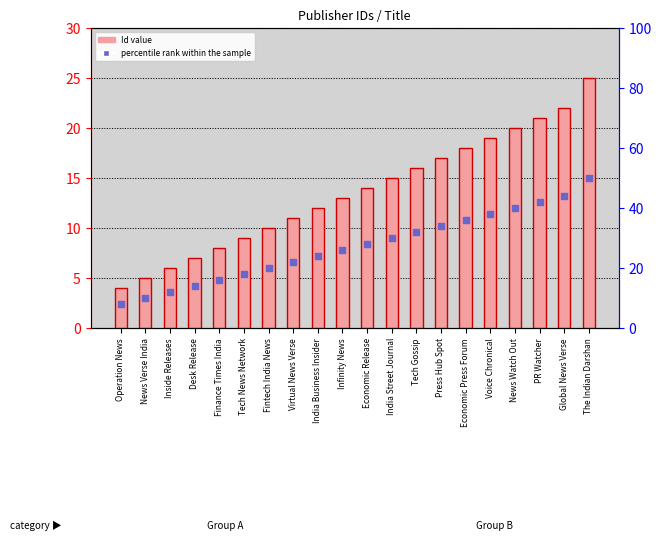

Which series contains the lowest Y value?

percentile rank within the sample